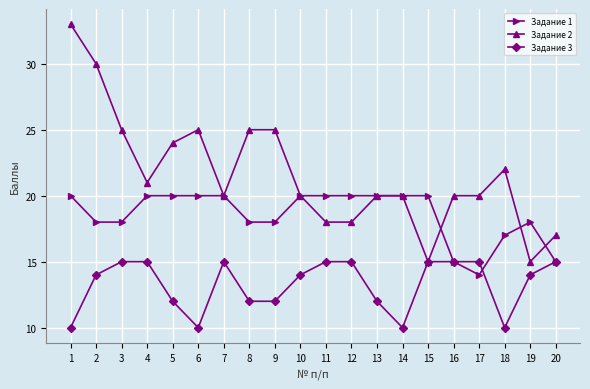

What is the value of the Задание 1 point at the 6th from the left?

20